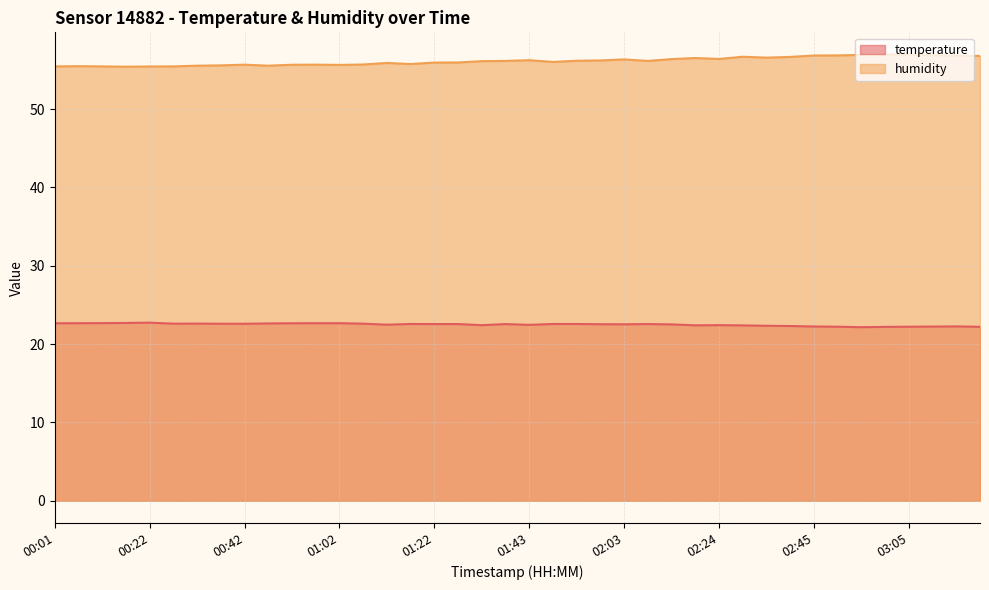

In temperature, how many points are lower than both neighbors (excluding endpoints)?

7